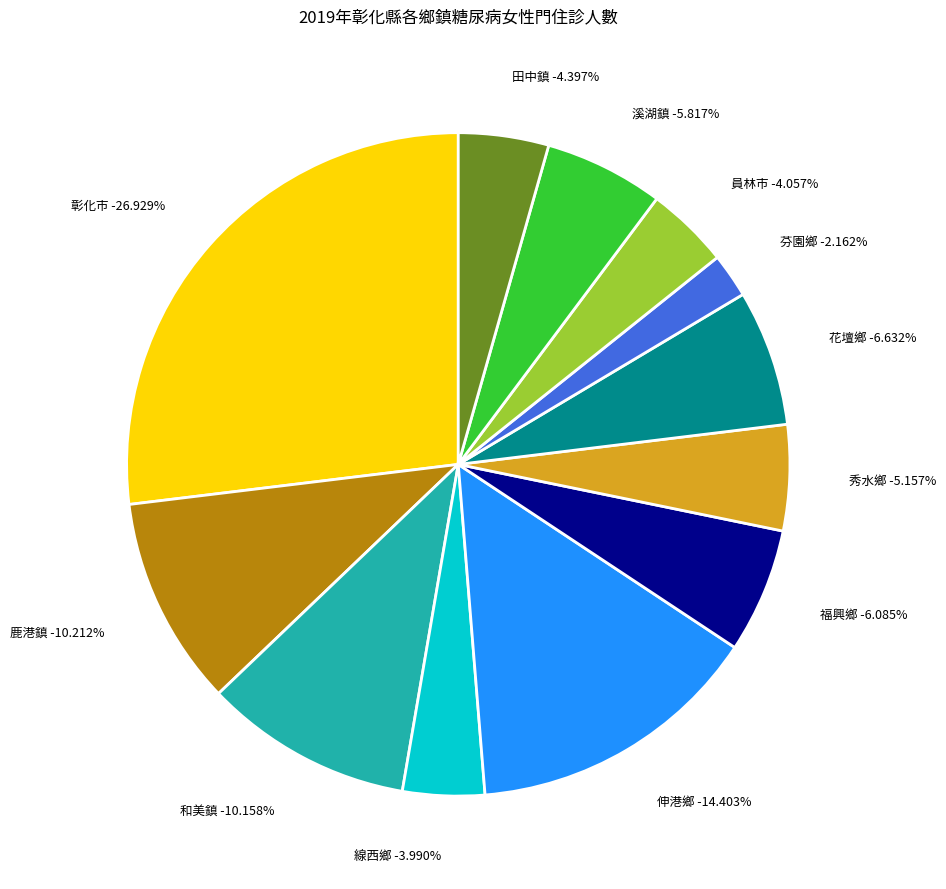

Which slice is the smallest?

芬園鄉